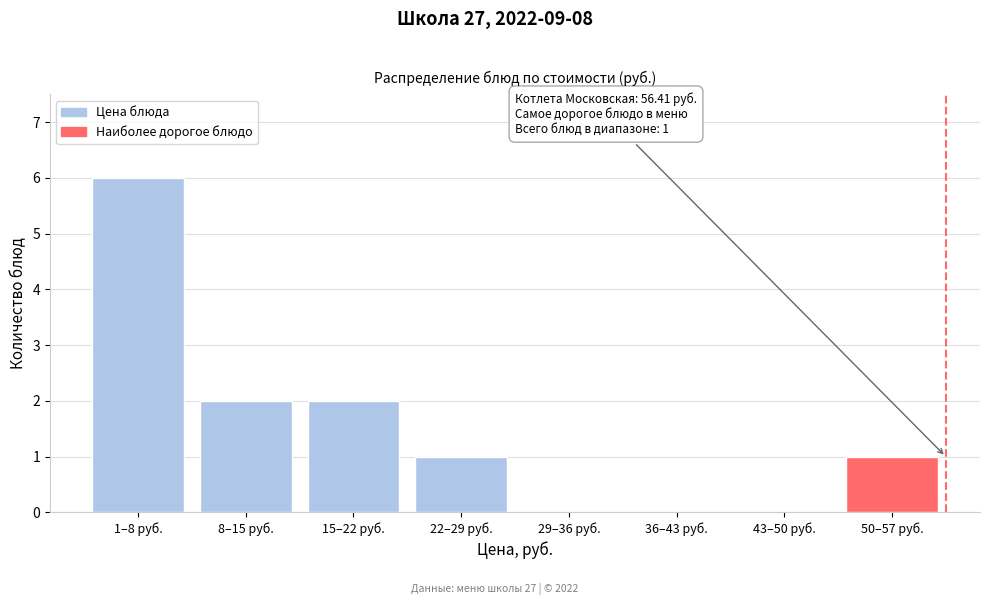

Reading left to right, list all the values displayed in this chart.

1–8 руб.=6	8–15 руб.=2	15–22 руб.=2	22–29 руб.=1	29–36 руб.=0	36–43 руб.=0	43–50 руб.=0	50–57 руб.=1